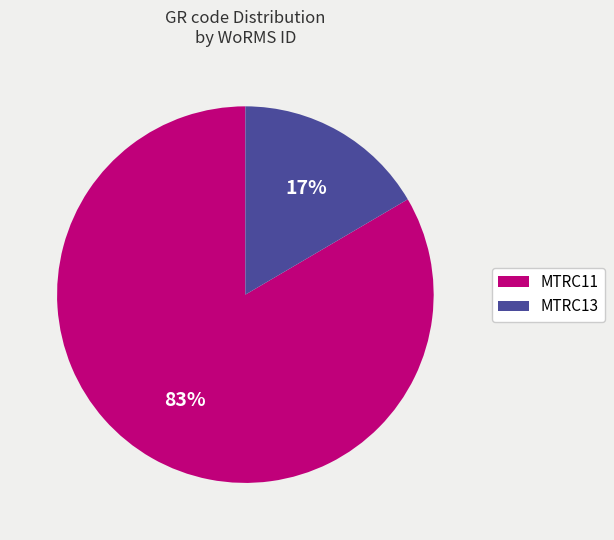

Between MTRC11 and MTRC13, which is larger?

MTRC11